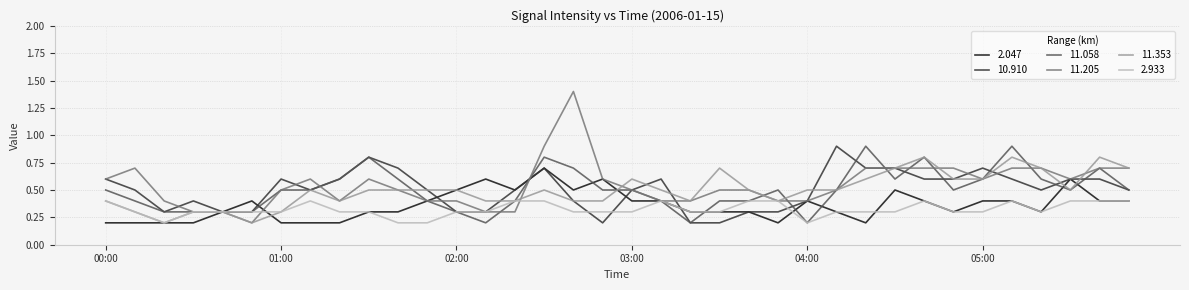

Which series has the largest range (max minus min)?

11.205